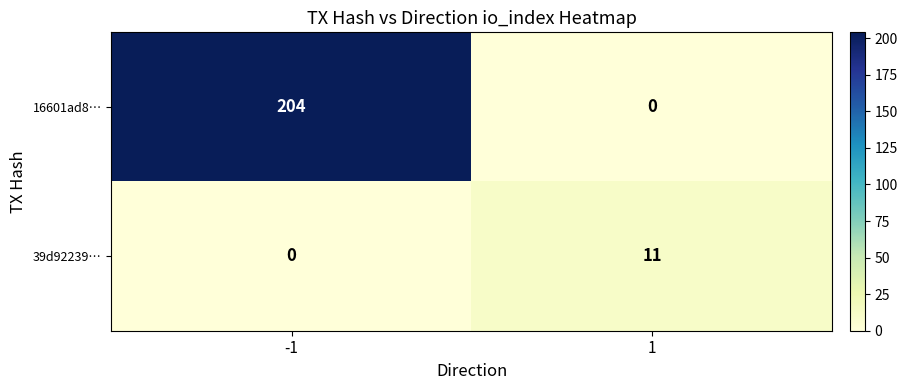

Reading left to right, what are all the values shown in this chart?

16601ad8…: 204	0
39d92239…: 0	11